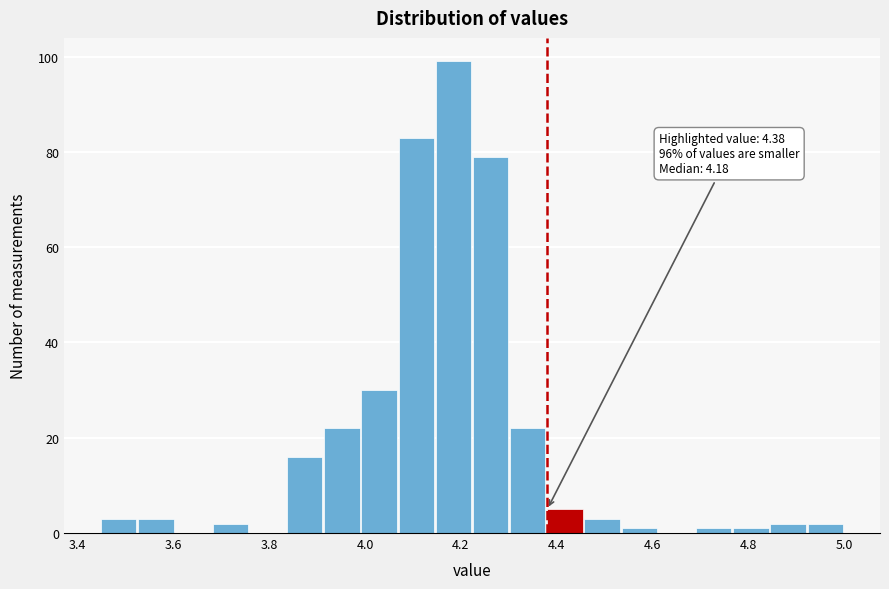

Read against the x-axis, roughly where is the centre of the tallest bar?

4.18